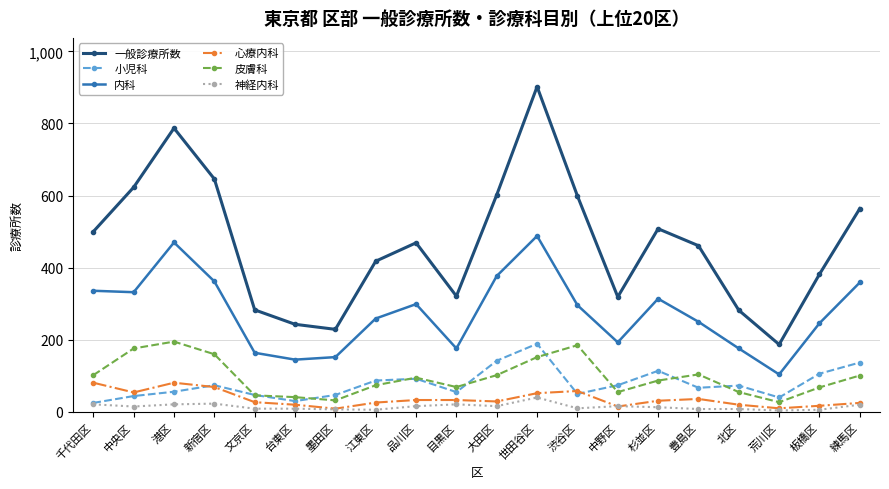

What is the difference between the 内科 values at 目黒区 and 練馬区?

183